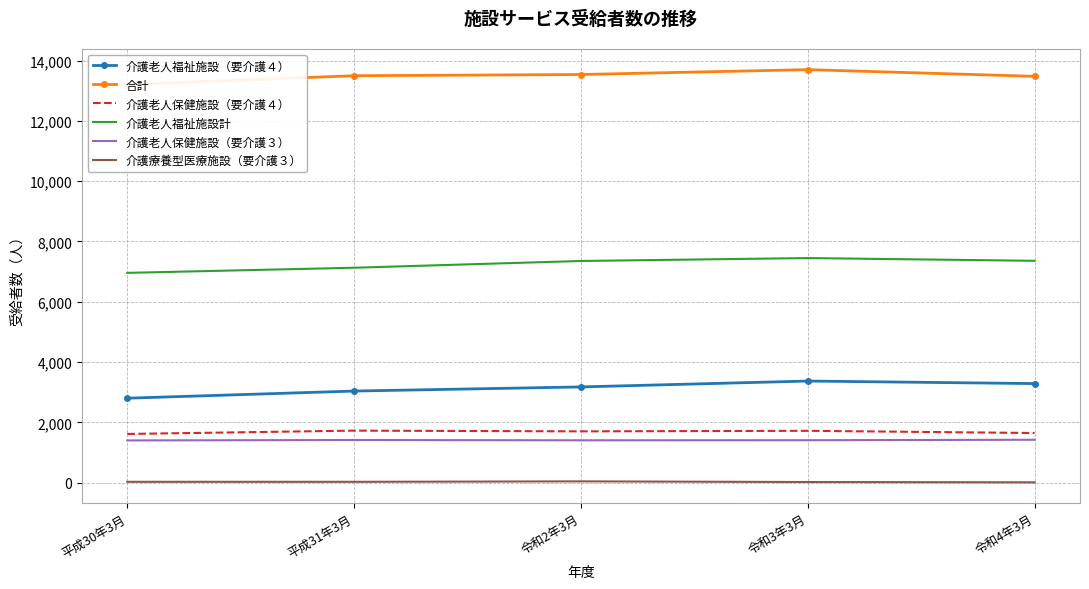

At how many categories does at least one series exceed 12597?

5